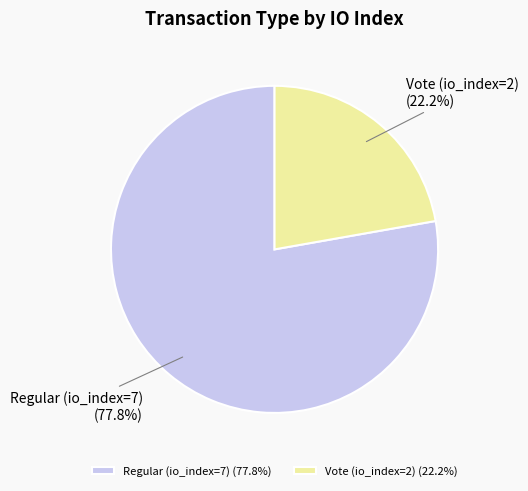

What percentage is the Vote (io_index=2) slice, to the nearest percent?

22%